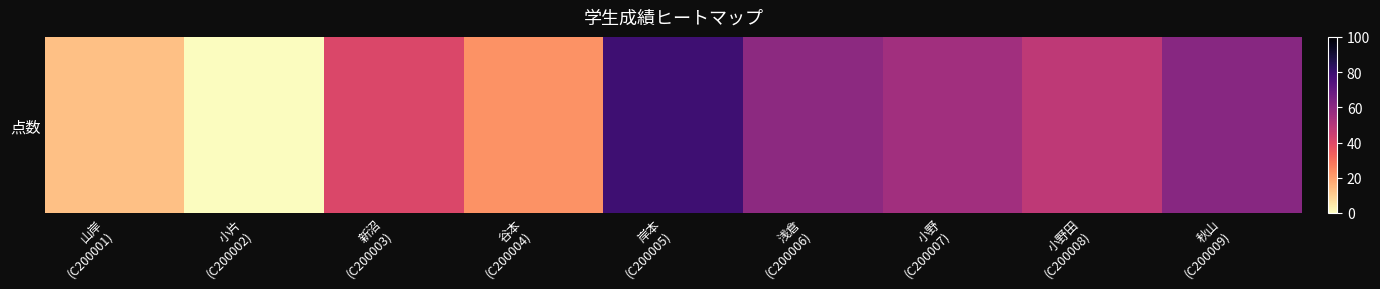

Where does the data first go above 48?

岸本
(C200005)